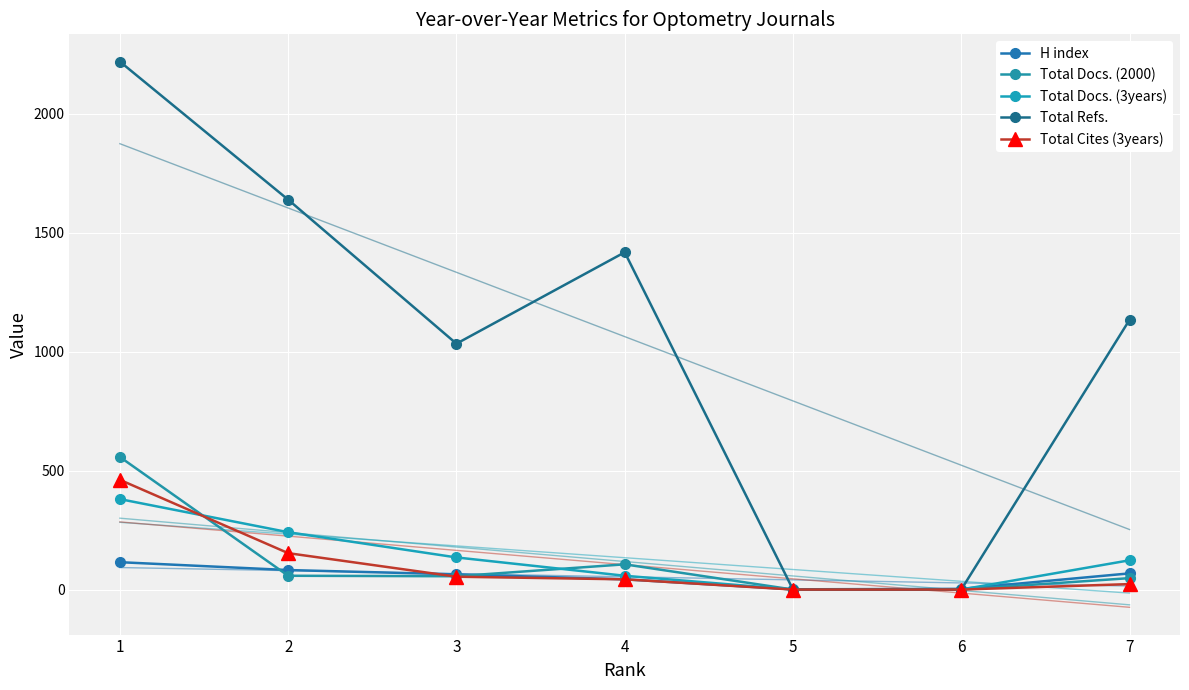

Count the number of categories in the chart.

7